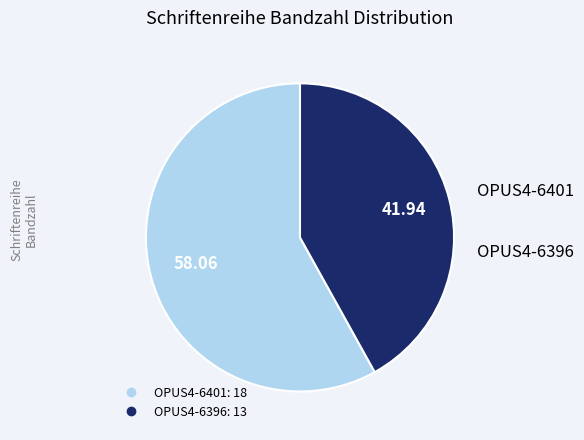

What is the ratio of the value at OPUS4-6401 to the value at OPUS4-6396?

1.4